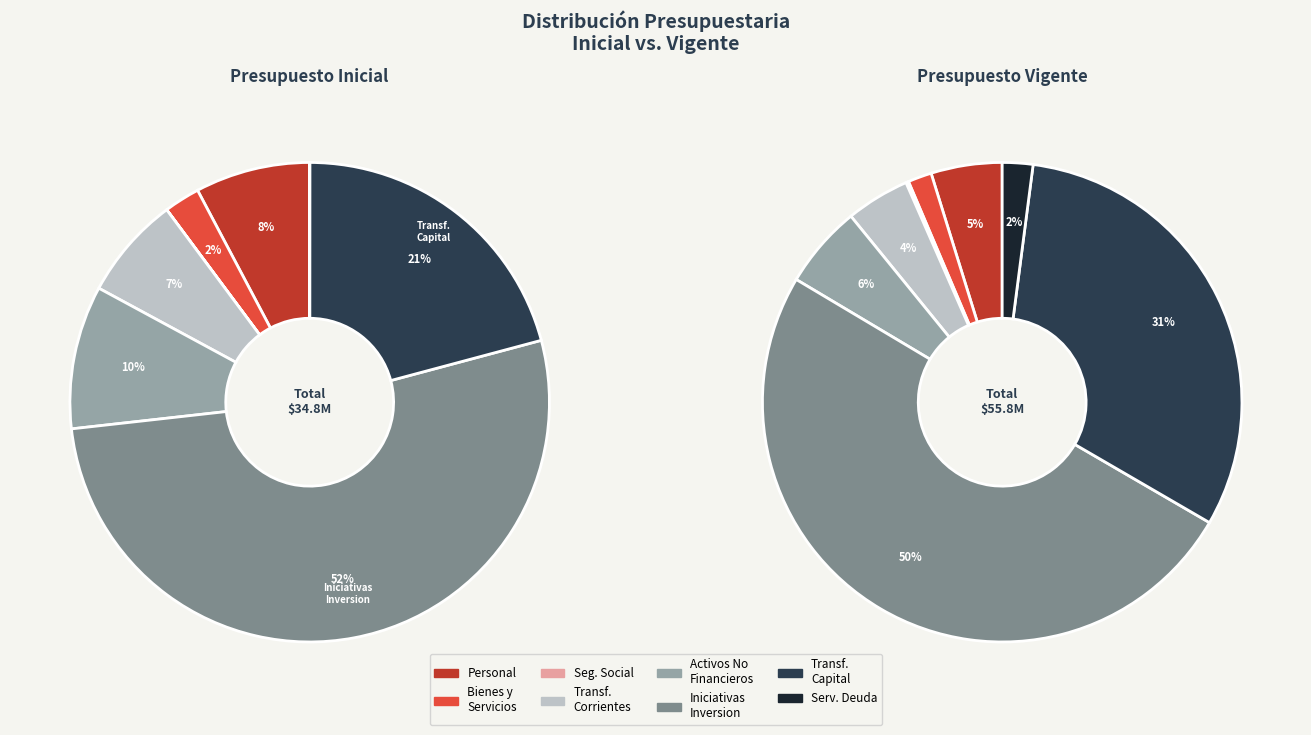

How many segments does this pie chart have?

8